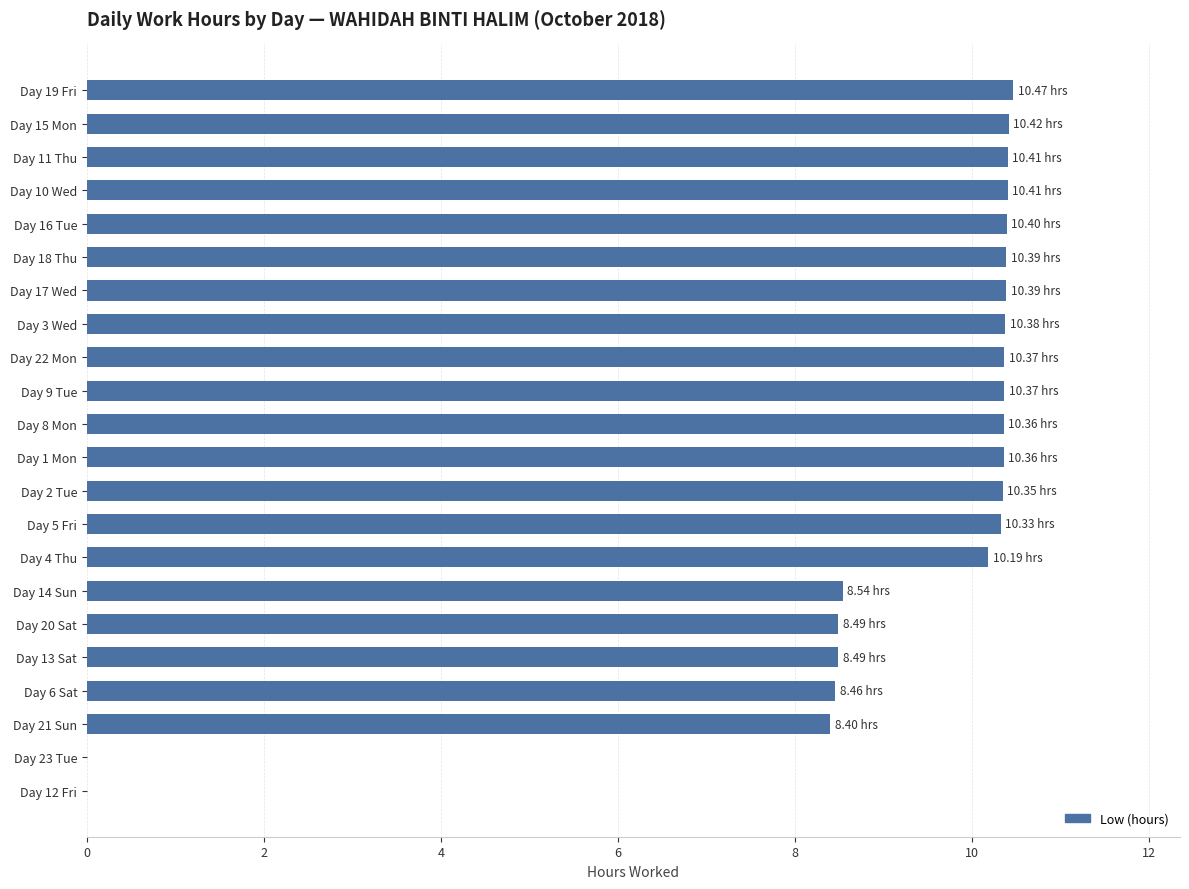

What is the sum of all values?

198.0